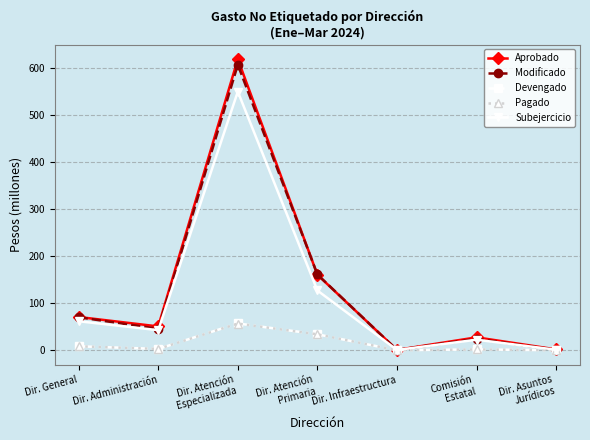

The value of Subejercicio at Dir. Administración is 42.9. True or false?

True